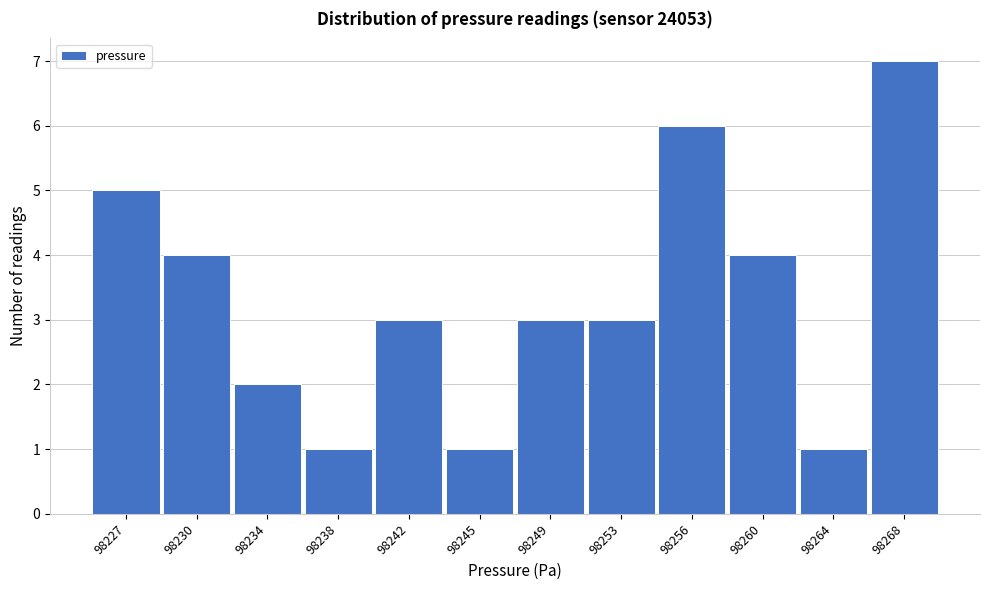

Reading left to right, extract all data points from this chart.

5	4	2	1	3	1	3	3	6	4	1	7